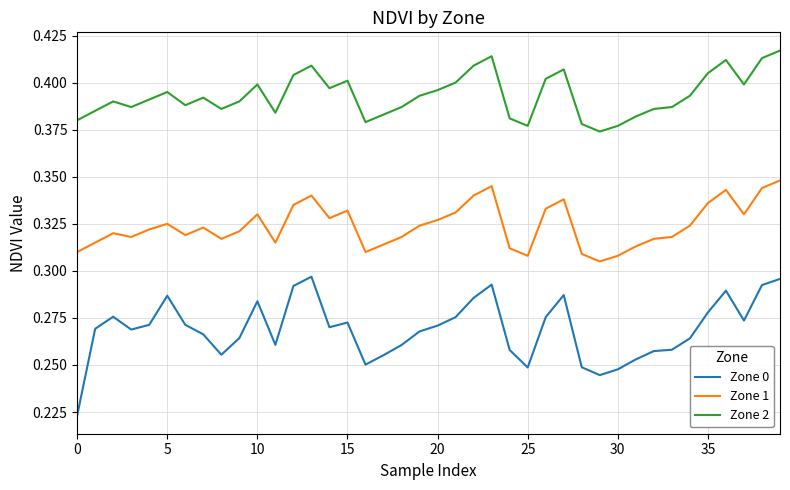

True or false: Zone 0 and Zone 2 cross at least once.

False